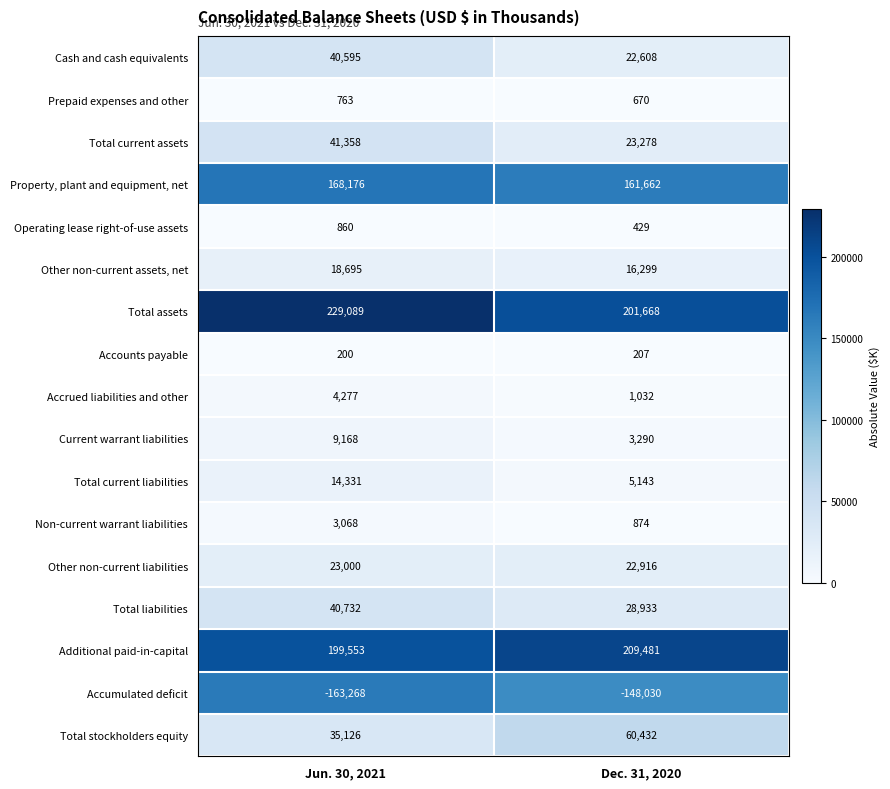

Between Jun. 30, 2021 and Dec. 31, 2020, which series saw the biggest shift?

Total assets